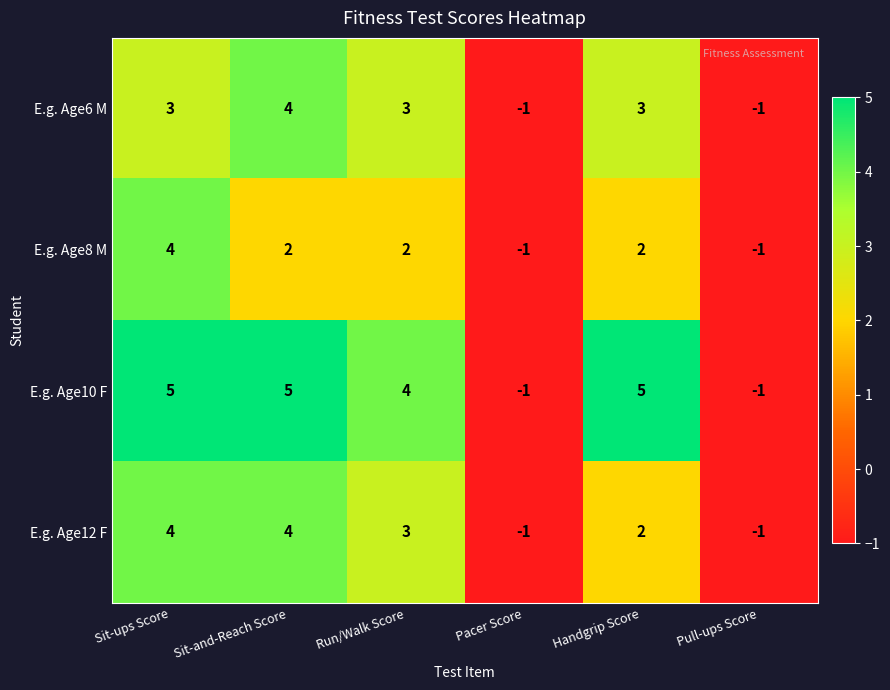

How many values in E.g. Age6 M are below zero?

2